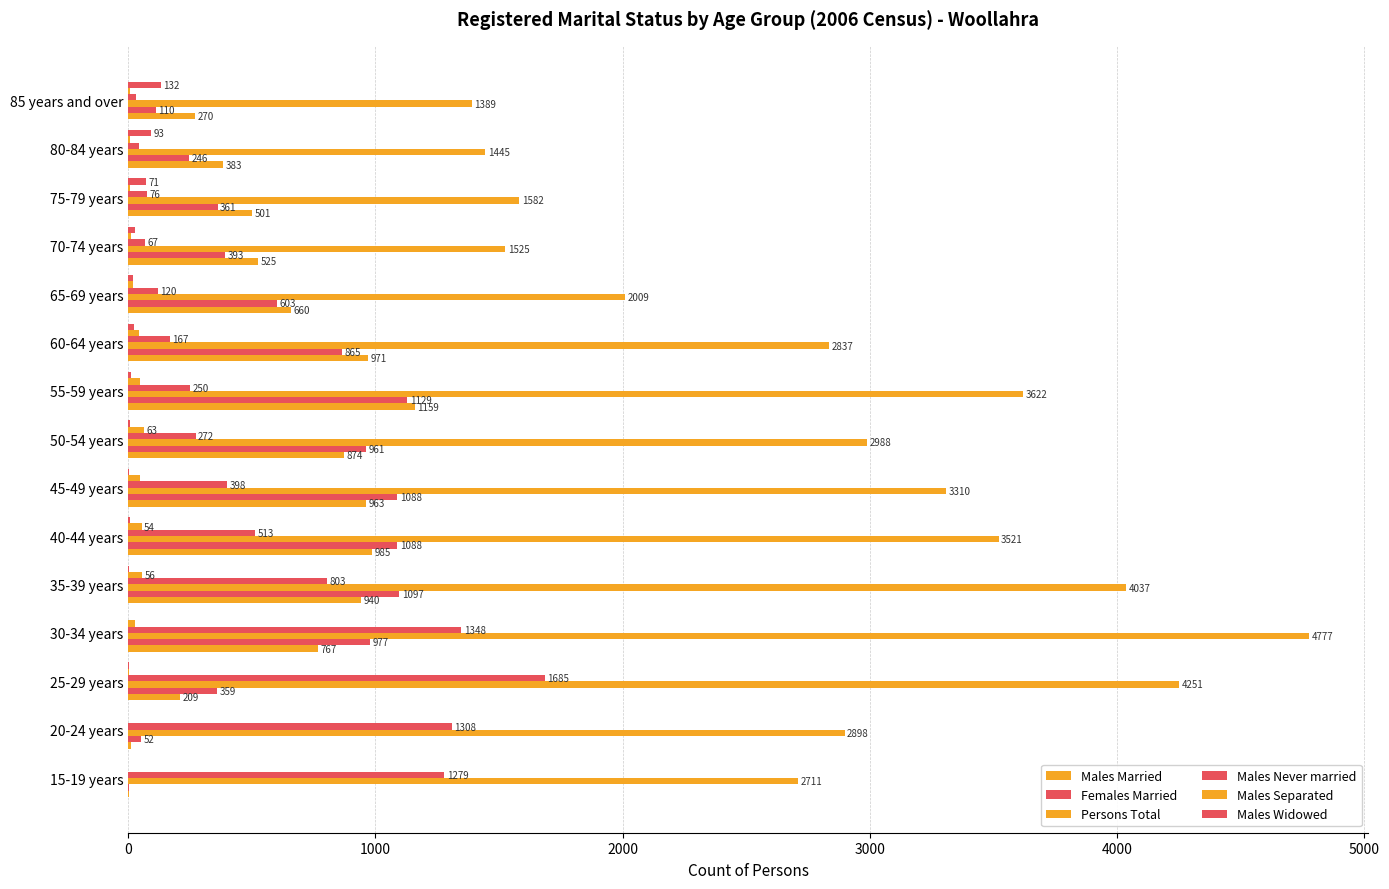

Count the number of data series in this chart.

6